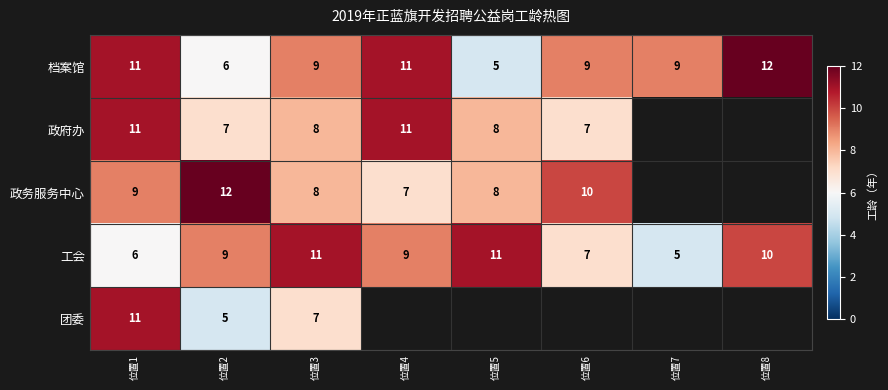

Between 位置1 and 位置2, which series saw the biggest shift?

团委